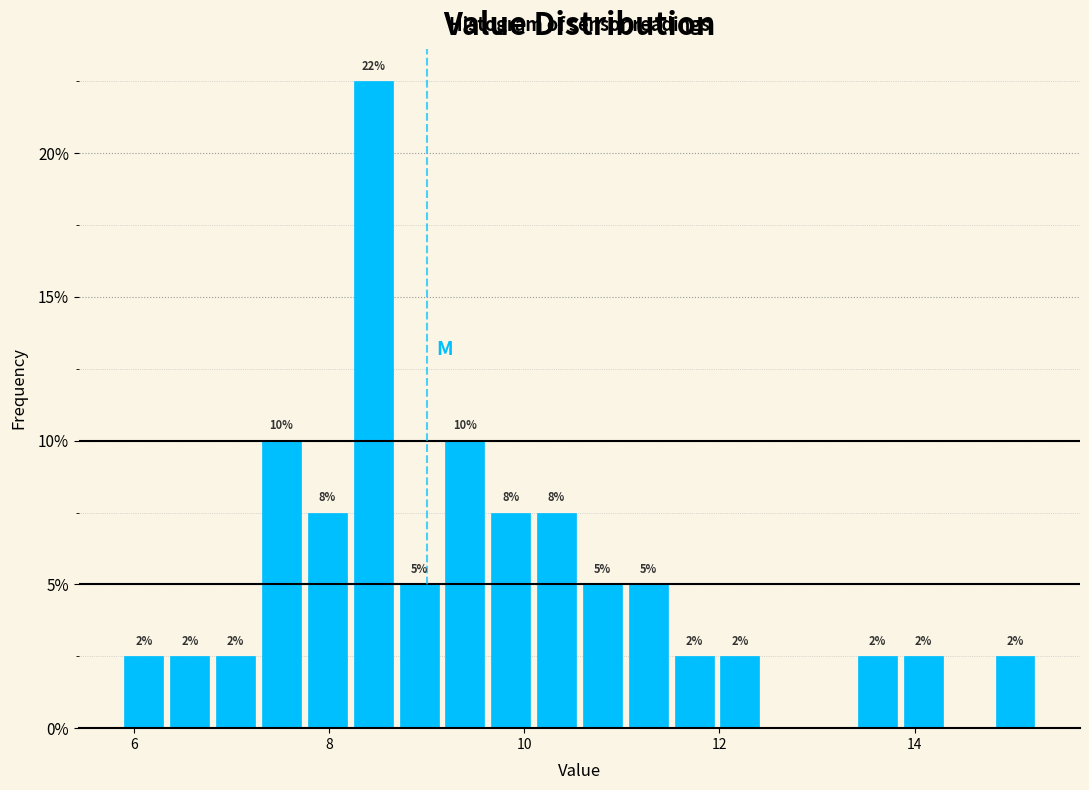

Around what value on the x-axis is the tallest bar? Give the approximate position of its centre, as read against the axis.

8.4